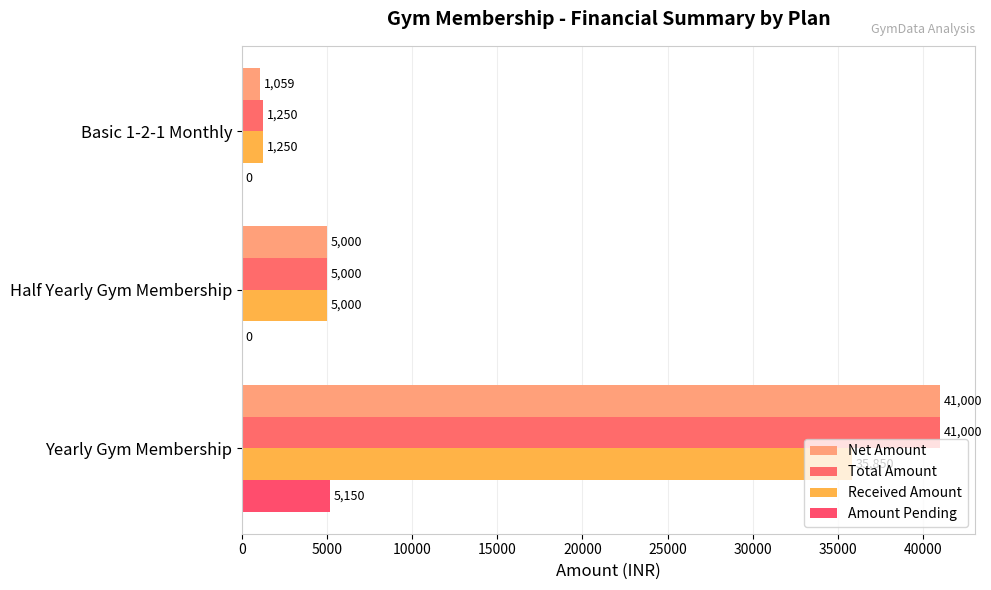

Count the number of data series in this chart.

4